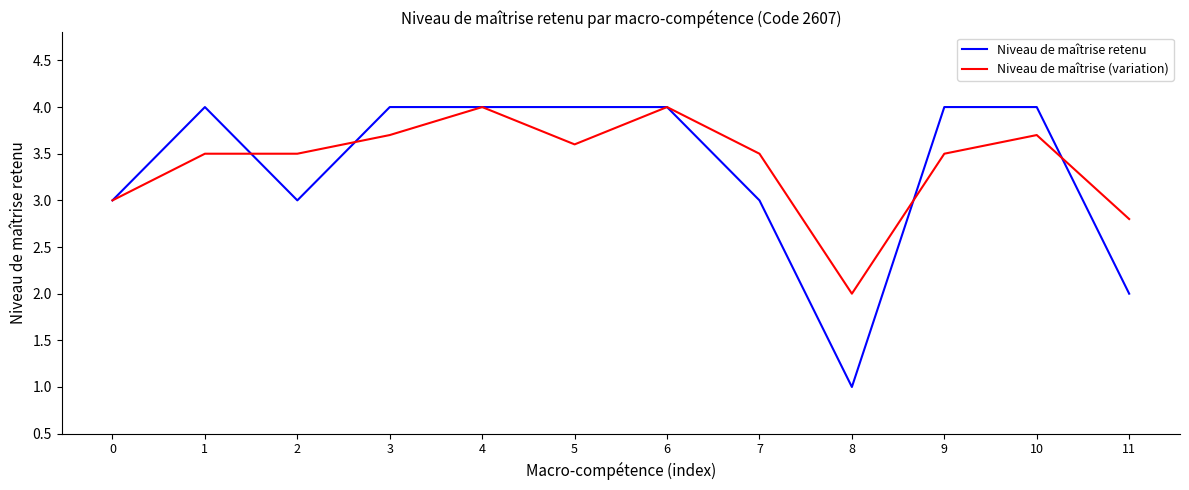

Reading right to left, extract all data points from this chart.

Niveau de maîtrise retenu: 2.0	4.0	4.0	1.0	3.0	4.0	4.0	4.0	4.0	3.0	4.0	3.0
Niveau de maîtrise (variation): 2.8	3.7	3.5	2.0	3.5	4.0	3.6	4.0	3.7	3.5	3.5	3.0